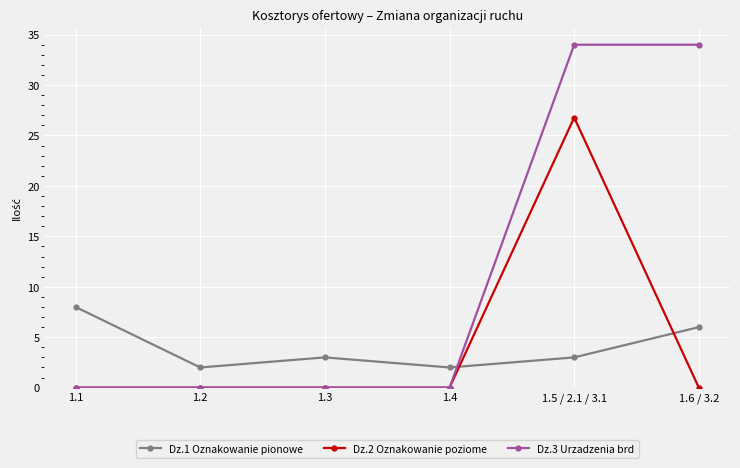

What is the label of the 4th point from the right?

1.3